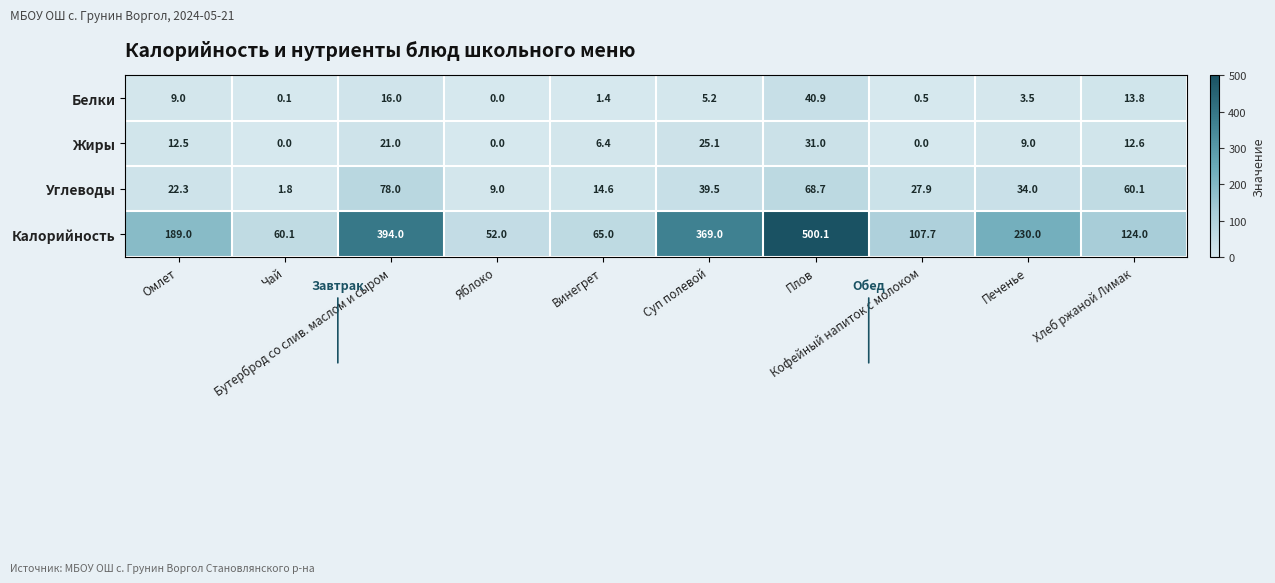

List the series in order of their peak value, lowest first.

Жиры, Белки, Углеводы, Калорийность